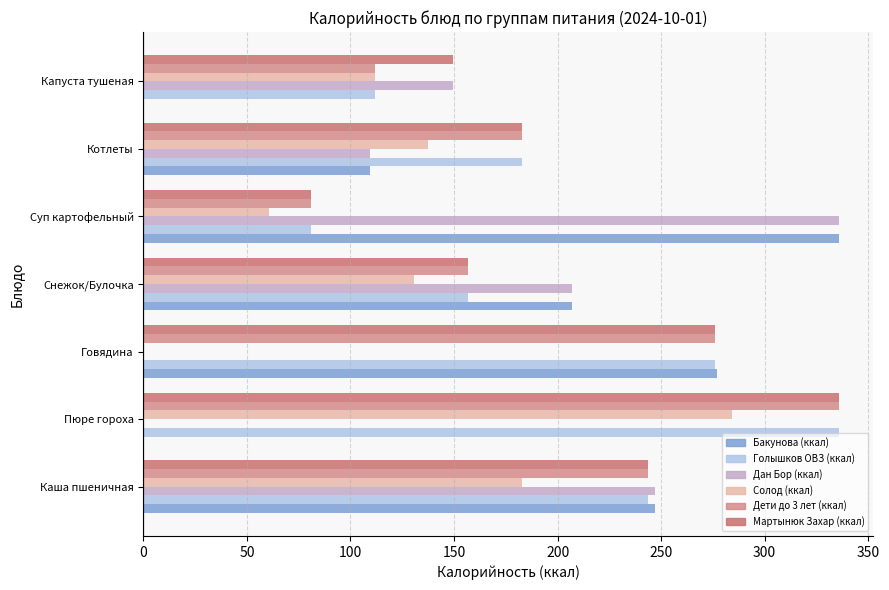

How many series are shown in this chart?

6